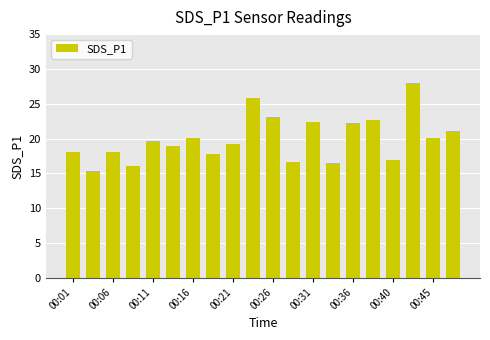

What is the sum of all values?

398.8